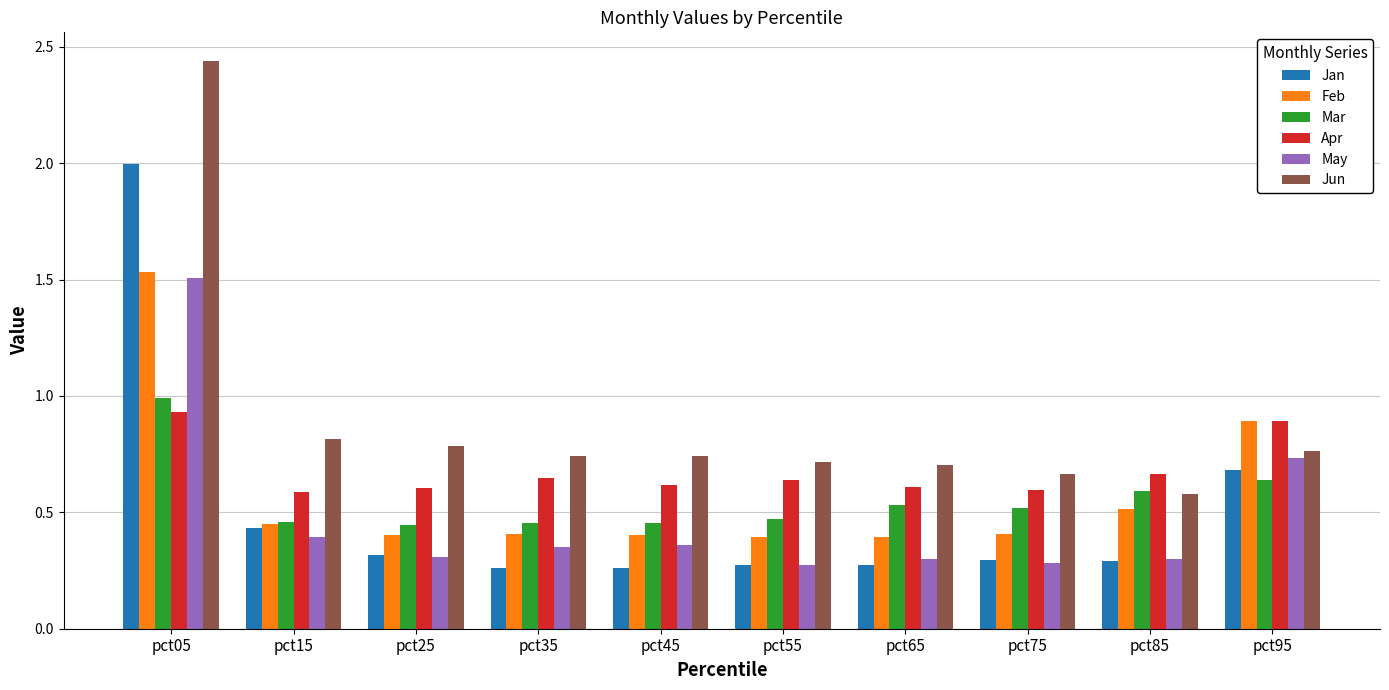

How many groups of bars are there?

10